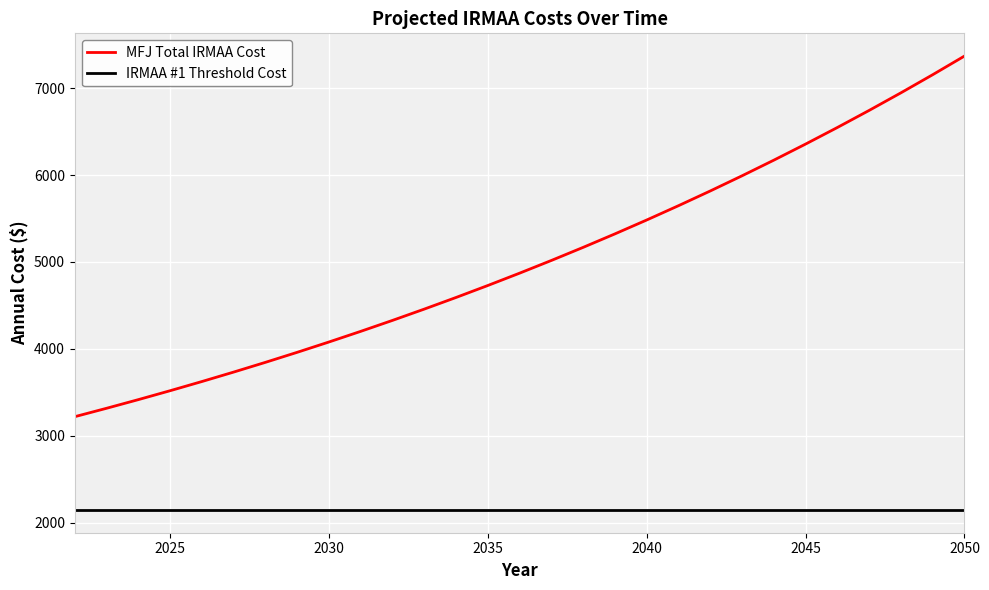

At how many categories does at least one series exceed 2675?

29